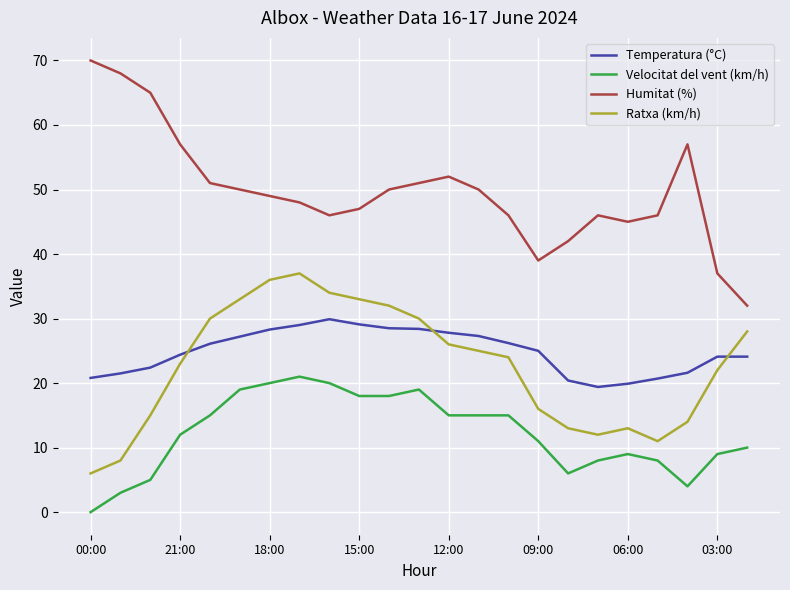

Which series has the widest spread of values?

Humitat (%)